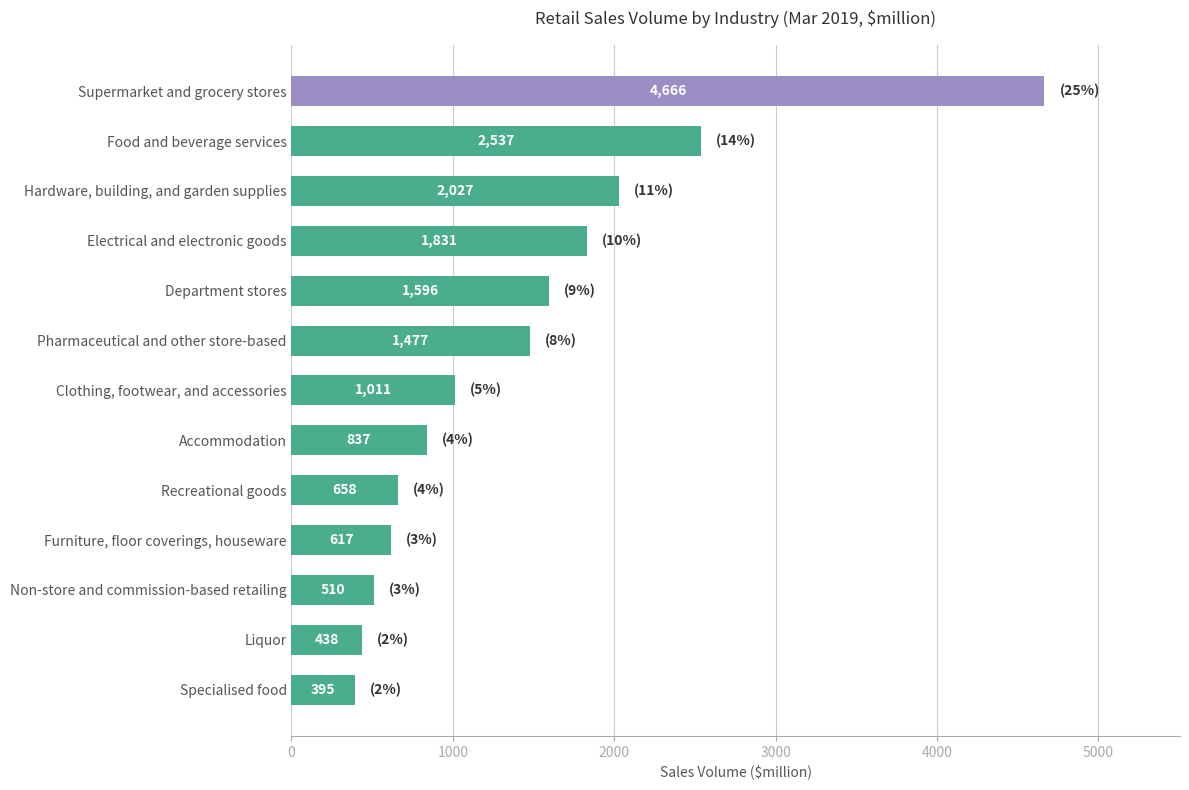

Reading bottom to top, transcribe all the data shown in this chart.

395	438	510	617	658	837	1011	1477	1596	1831	2027	2537	4666